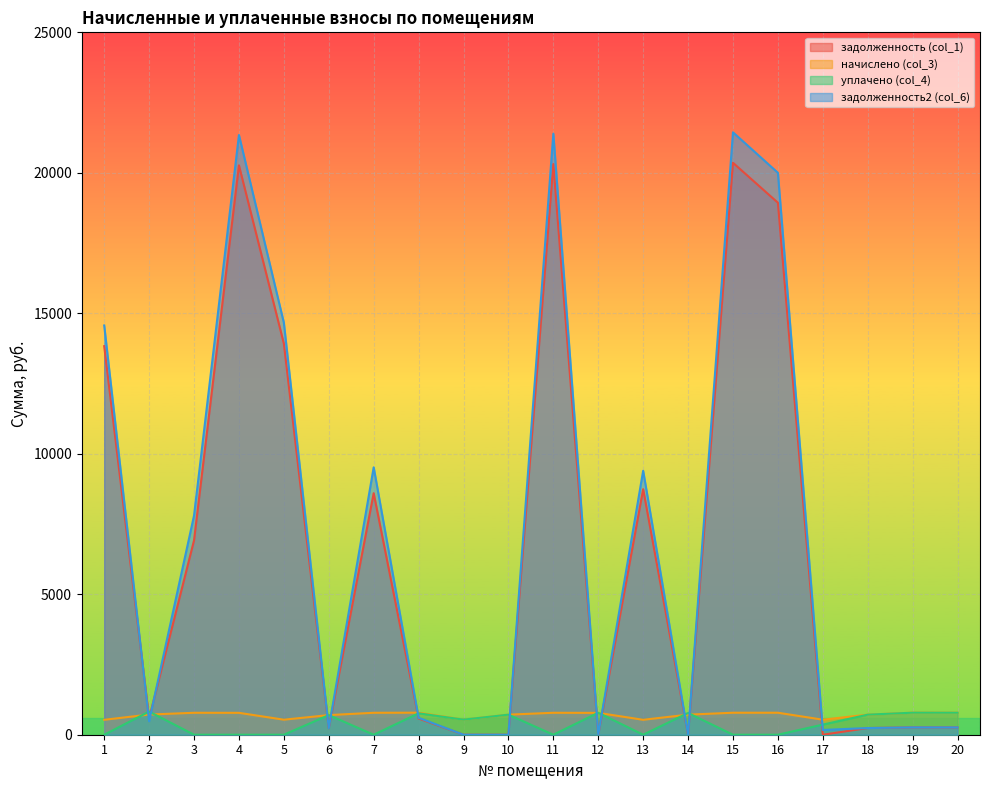

What is the value of the уплачено (col_4) point at the 19th from the left?

784.5